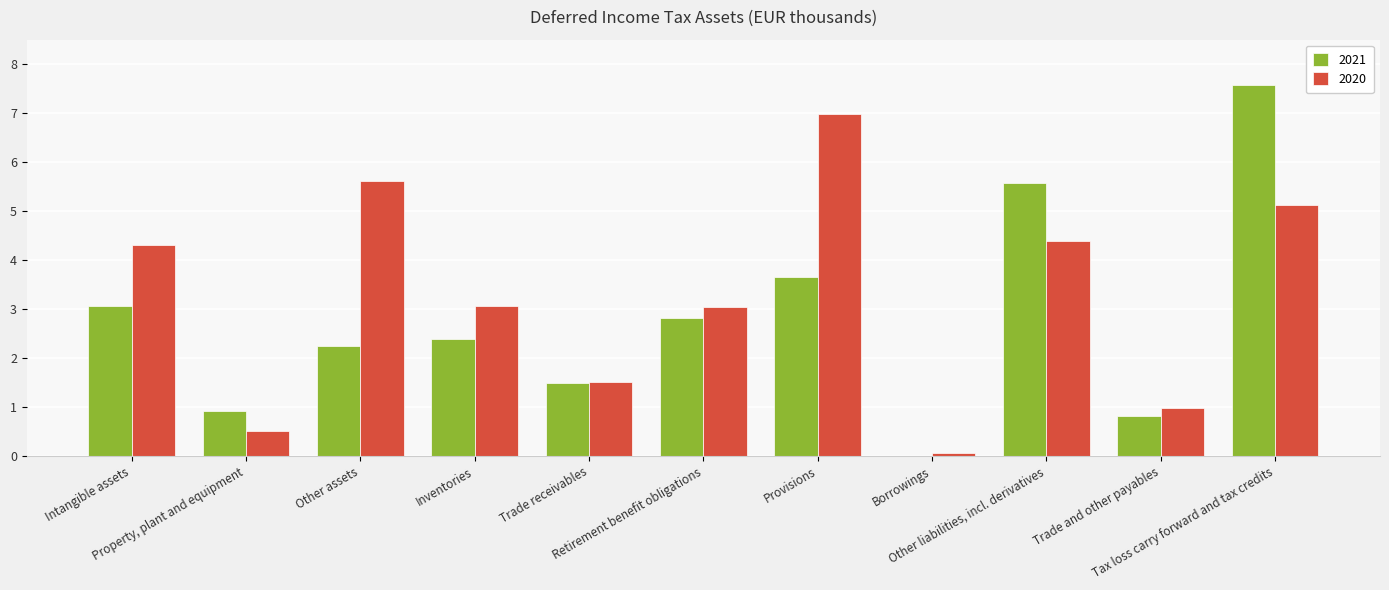

What is the maximum value shown in the chart?

7.6